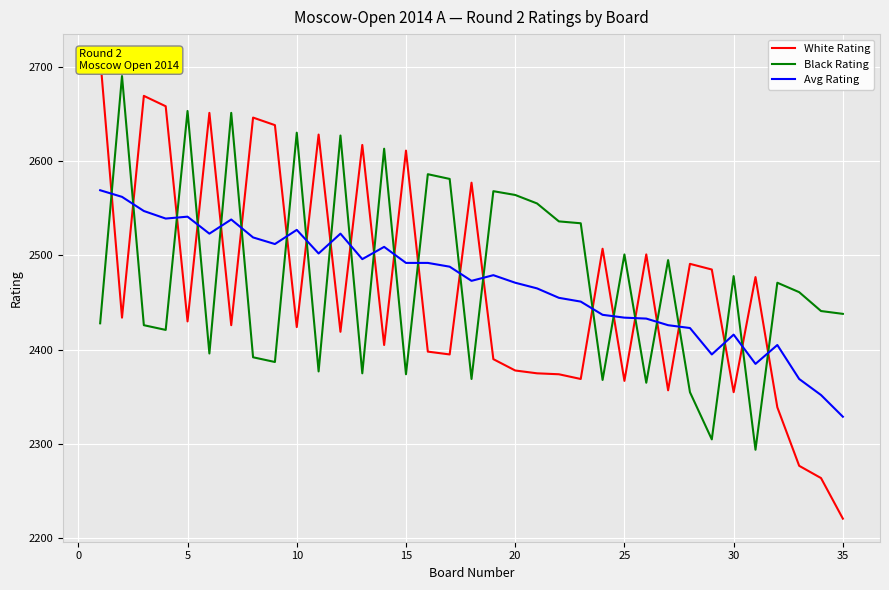

True or false: Avg Rating and Black Rating cross at least once.

True